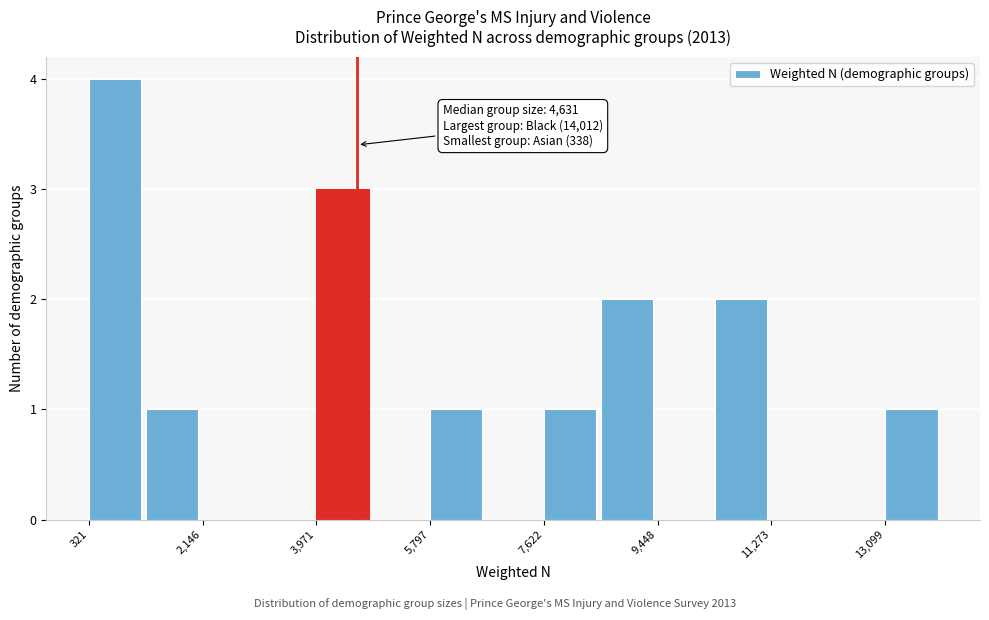

Which range on the x-axis has the tallest bar?

400 to 1200